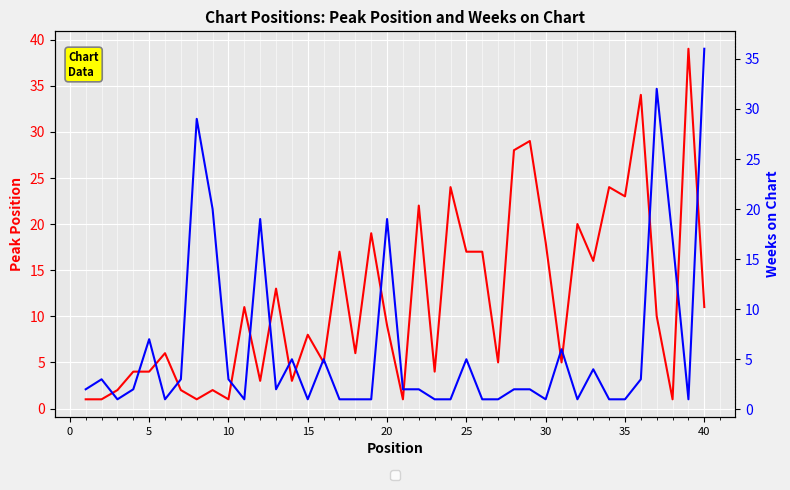

What is the value of the Peak Position point at the 5th from the left?

4